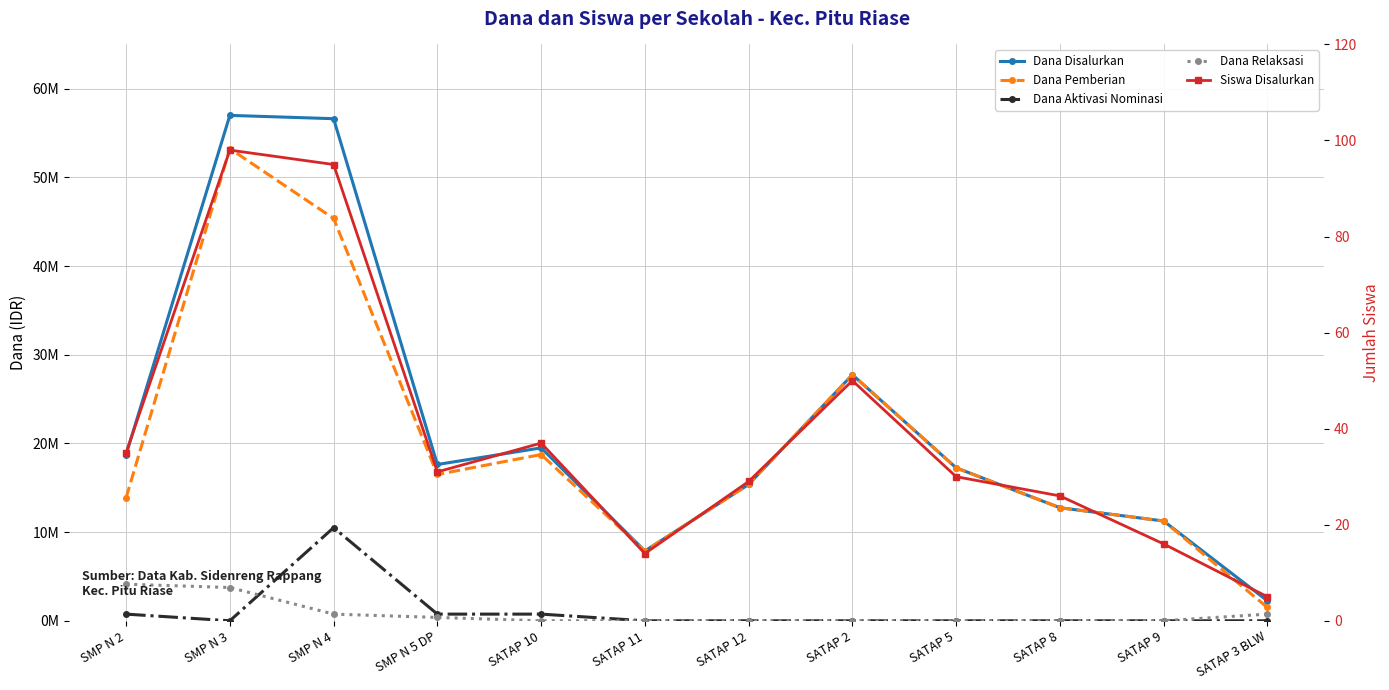

How many intersections are there between Siswa Disalurkan and Dana Relaksasi?

2